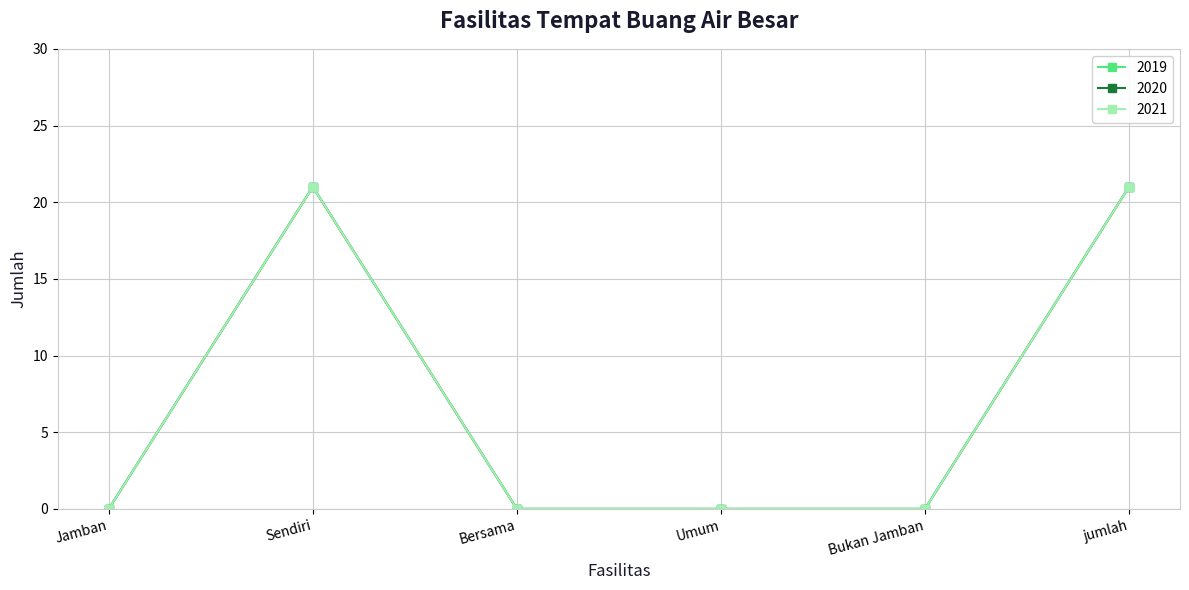

How many lines are shown in the chart?

3